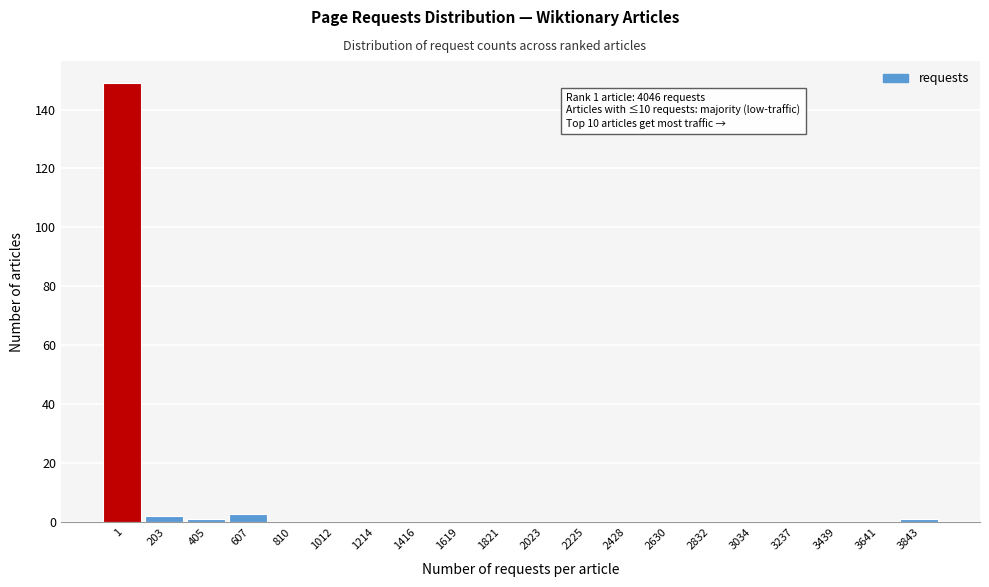

Reading left to right, what are all the values shown in this chart?

1=149	203=2	405=1	607=3	810=0	1012=0	1214=0	1416=0	1619=0	1821=0	2023=0	2225=0	2428=0	2630=0	2832=0	3034=0	3237=0	3439=0	3641=0	3843=1